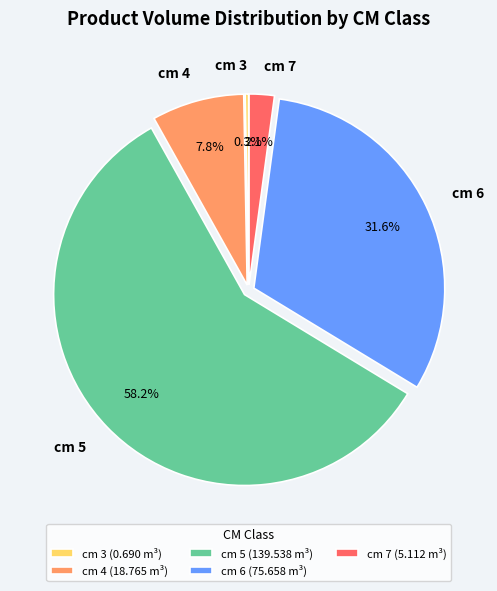

Is cm 5 the majority of the pie?

Yes